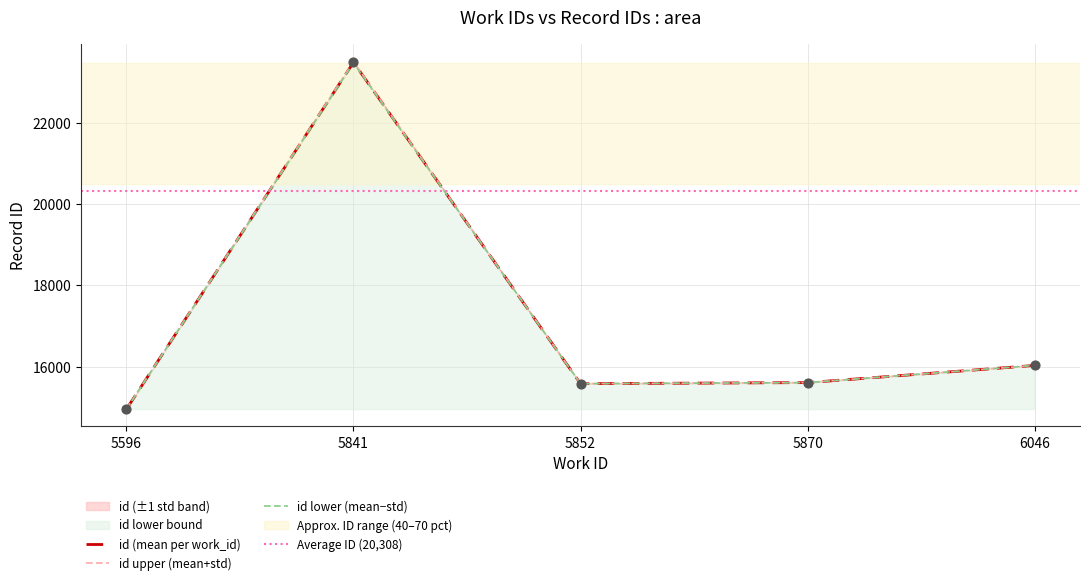

What is the change in value from 5596 to 5841?

+8539